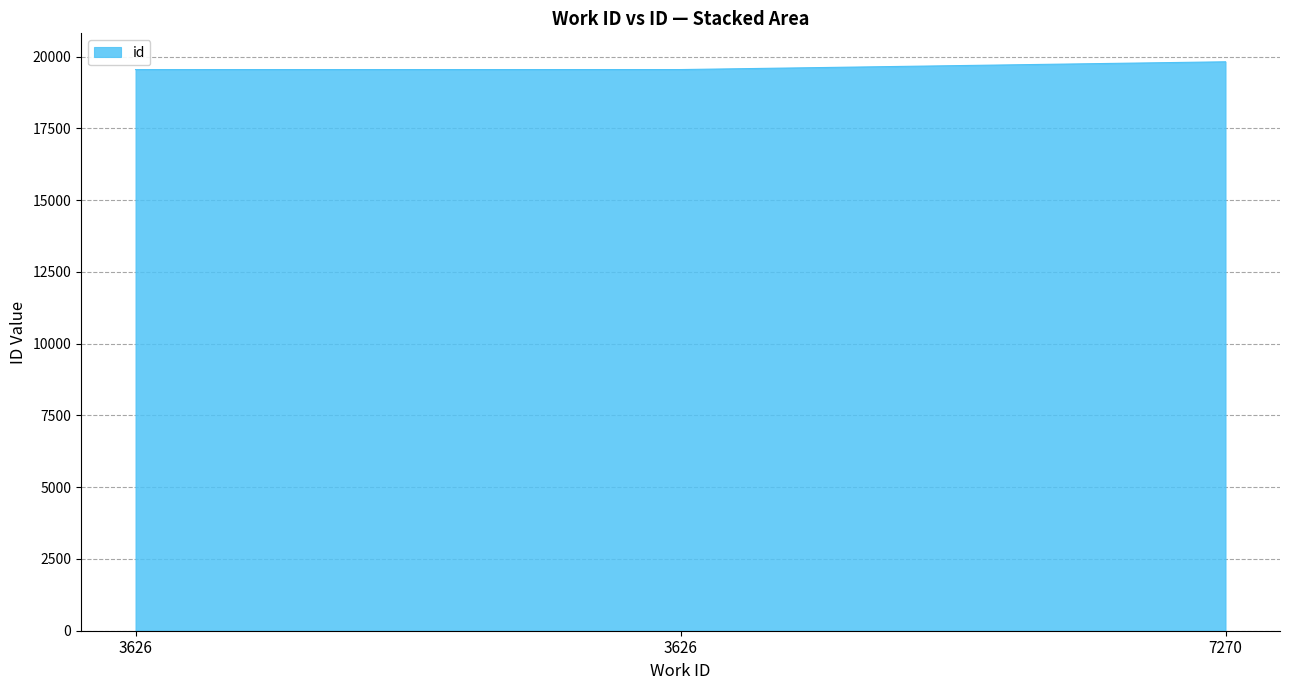

How many distinct data groups are displayed?

1